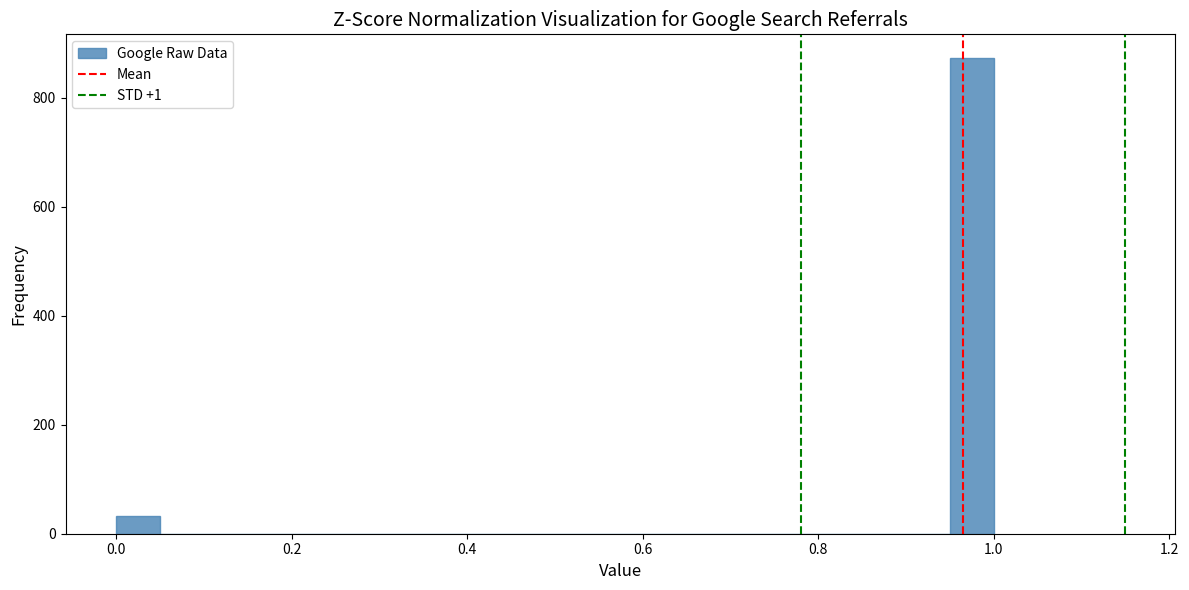

Around what value on the x-axis is the tallest bar? Give the approximate position of its centre, as read against the axis.

0.98